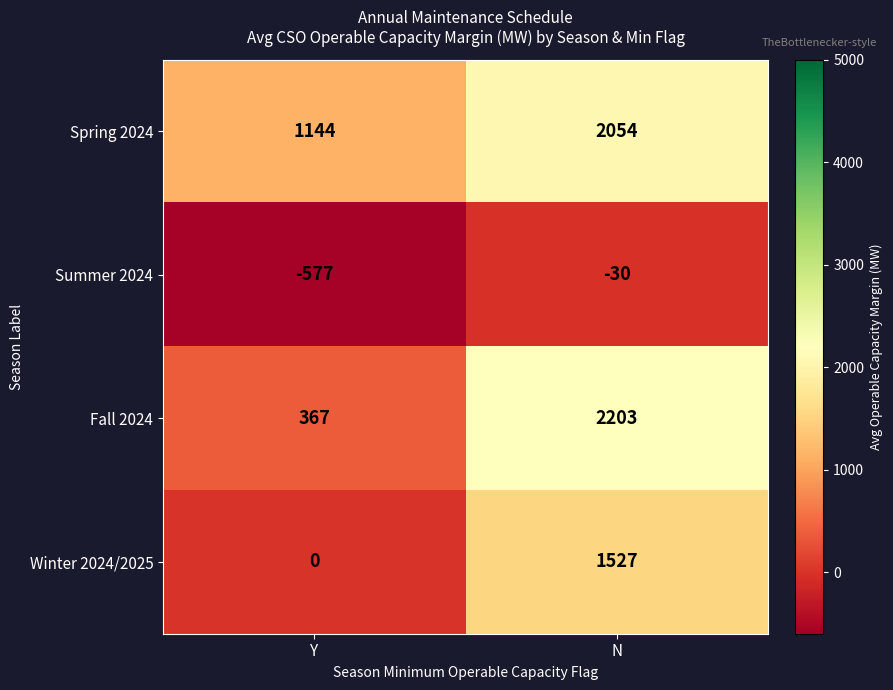

Reading right to left, what are all the values shown in this chart?

Spring 2024: 2054	1144
Summer 2024: -30	-577
Fall 2024: 2203	367
Winter 2024/2025: 1527	0